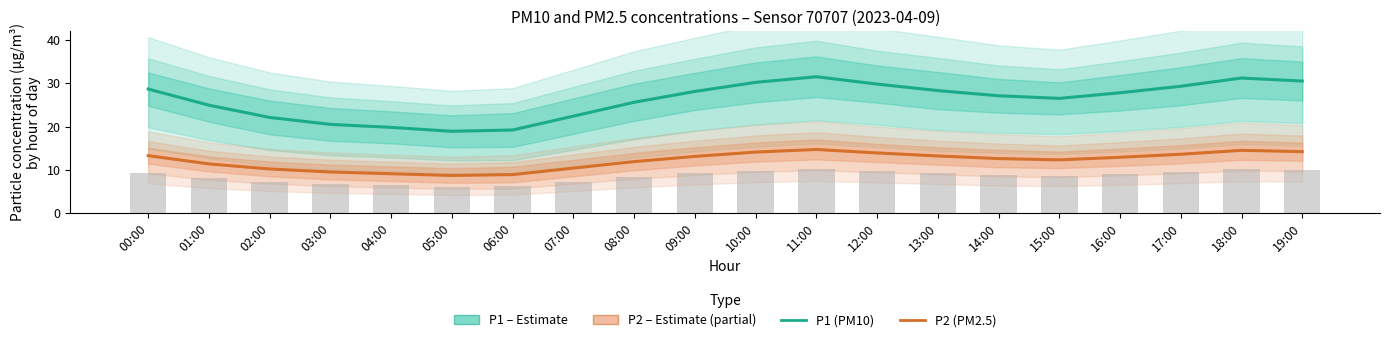

Which series has the largest range (max minus min)?

P1 (PM10)